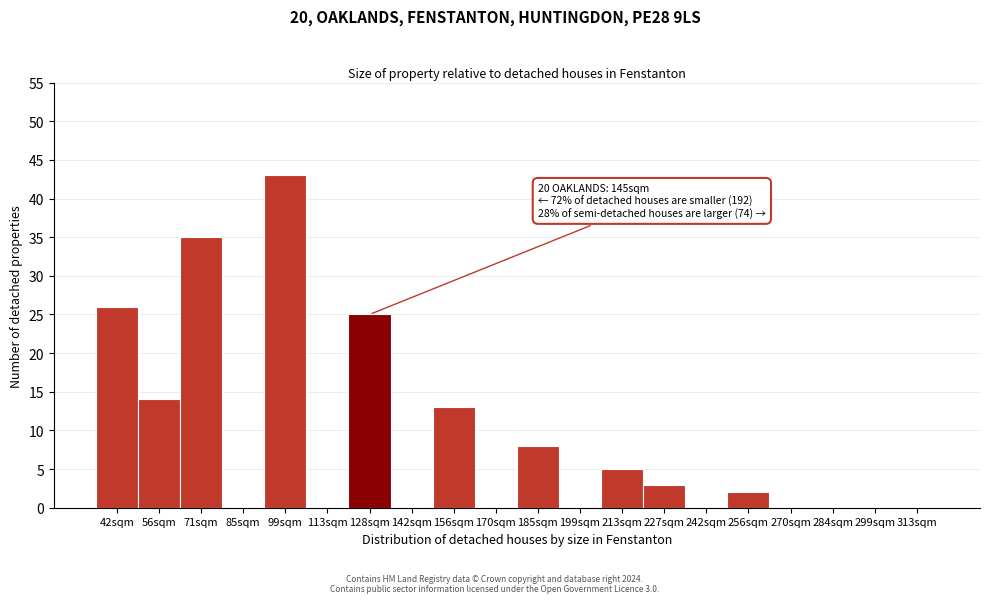

Reading left to right, what are all the values shown in this chart?

42sqm=26	56sqm=14	71sqm=35	85sqm=0	99sqm=43	113sqm=0	128sqm=25	142sqm=0	156sqm=13	170sqm=0	185sqm=8	199sqm=0	213sqm=5	227sqm=3	242sqm=0	256sqm=2	270sqm=0	284sqm=0	299sqm=0	313sqm=0